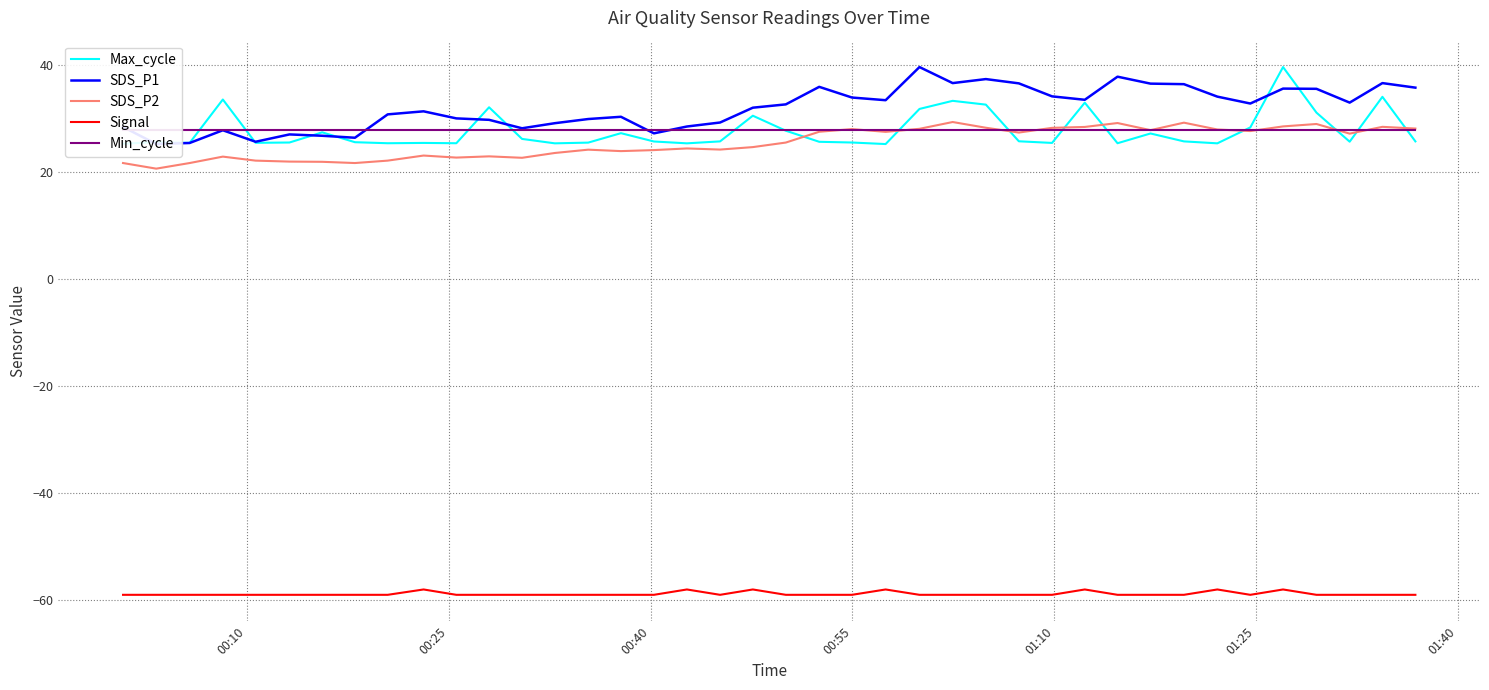

Which series has the widest spread of values?

Max_cycle